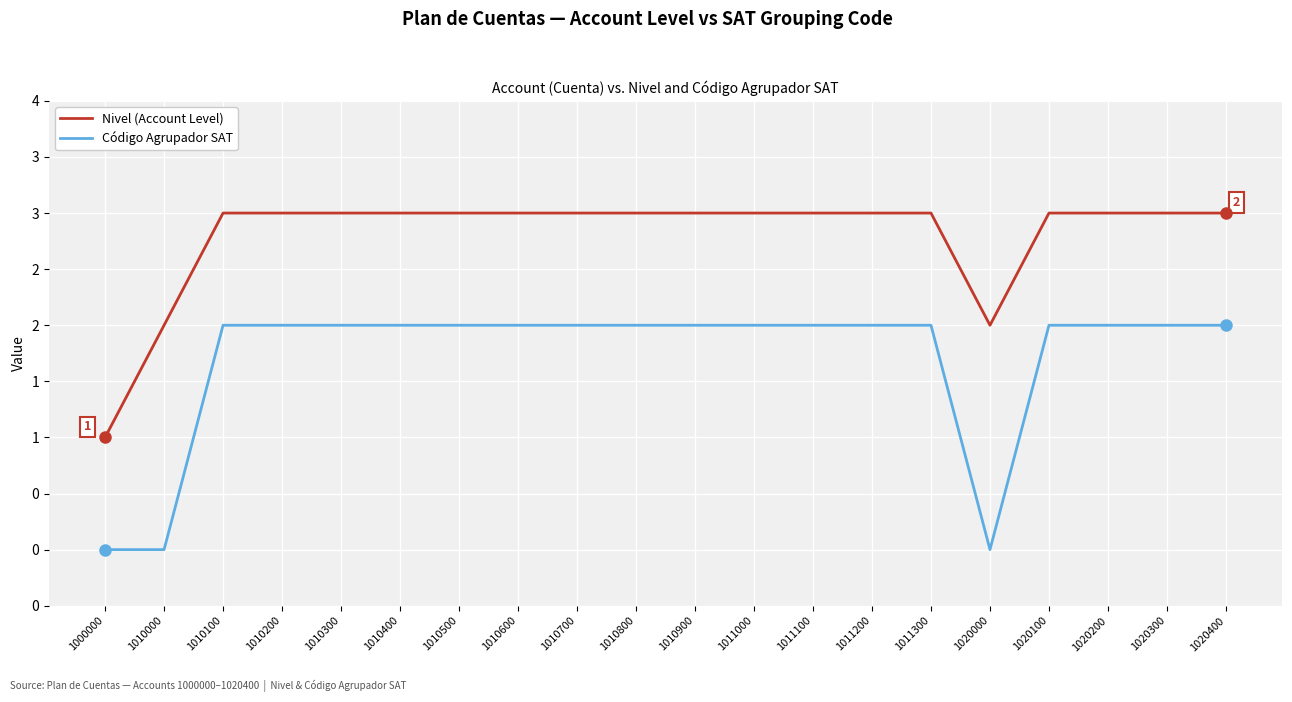

Reading left to right, transcribe all the data shown in this chart.

Nivel (Account Level): 1000000=1	1010000=2	1010100=3	1010200=3	1010300=3	1010400=3	1010500=3	1010600=3	1010700=3	1010800=3	1010900=3	1011000=3	1011100=3	1011200=3	1011300=3	1020000=2	1020100=3	1020200=3	1020300=3	1020400=3
Código Agrupador SAT: 1000000=0	1010000=0	1010100=2	1010200=2	1010300=2	1010400=2	1010500=2	1010600=2	1010700=2	1010800=2	1010900=2	1011000=2	1011100=2	1011200=2	1011300=2	1020000=0	1020100=2	1020200=2	1020300=2	1020400=2